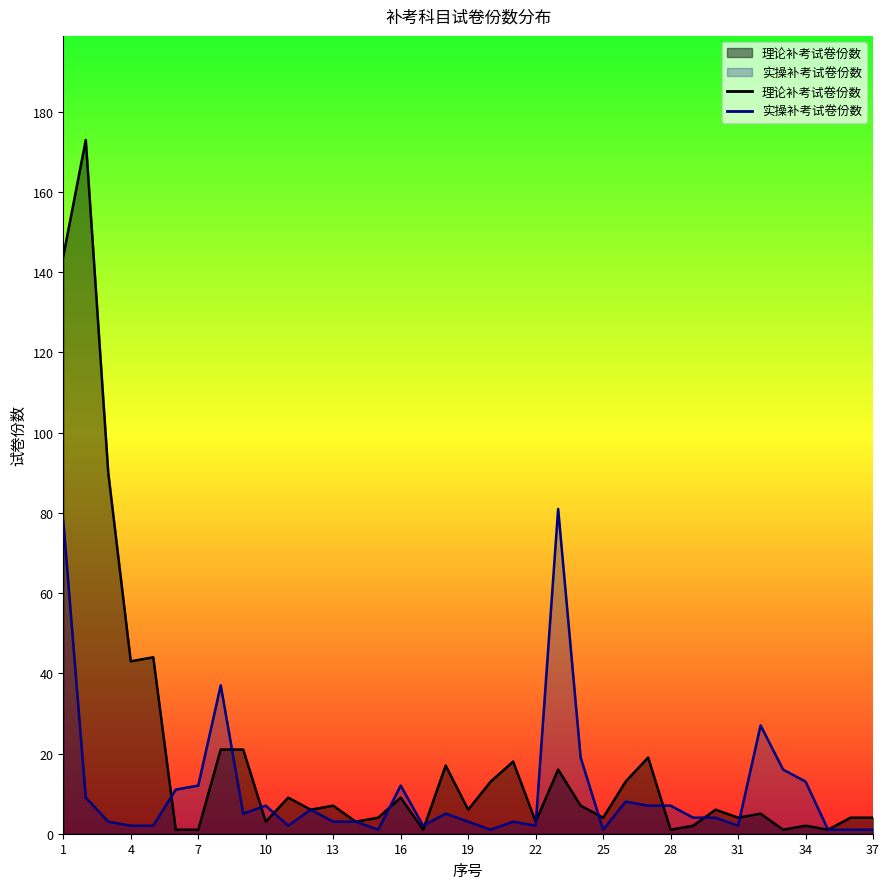

What are all the series names shown in the legend?

实操补考试卷份数, 理论补考试卷份数